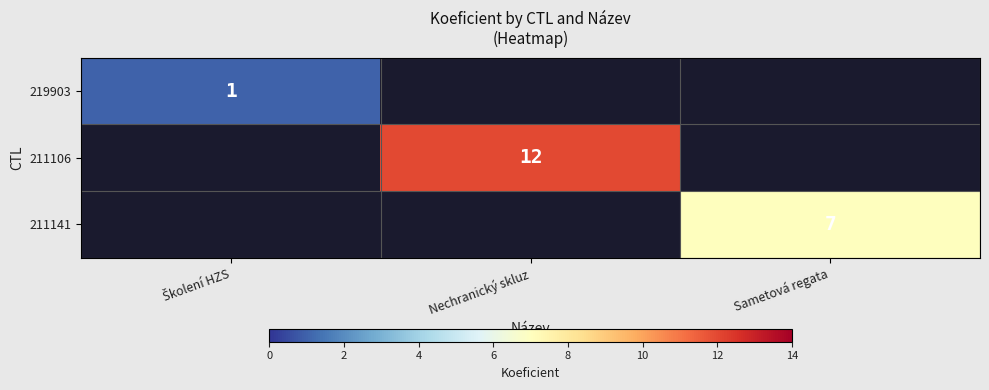

Is it true that 211106 equals 12 at Nechranický skluz?

True